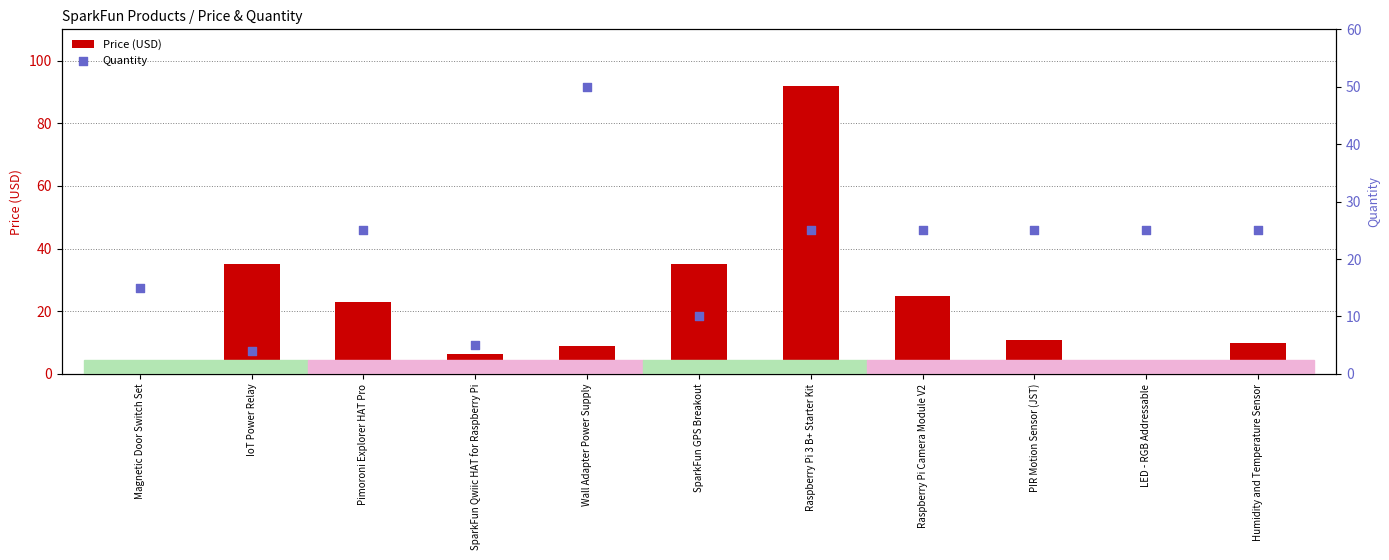

At which category is the sum across all series the highest?

Raspberry Pi 3 B+ Starter Kit